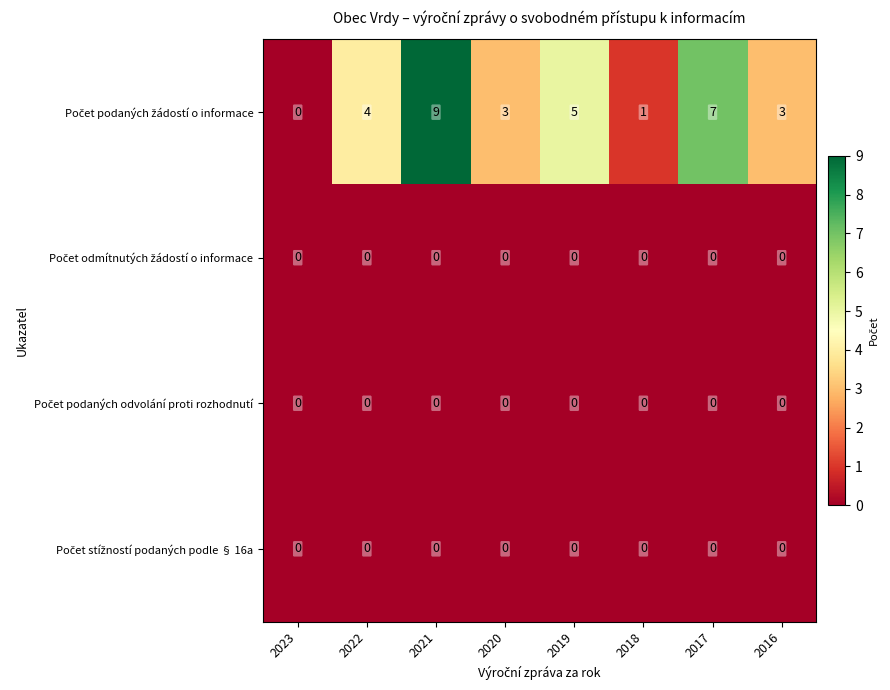

At which category is the sum across all series the highest?

2021